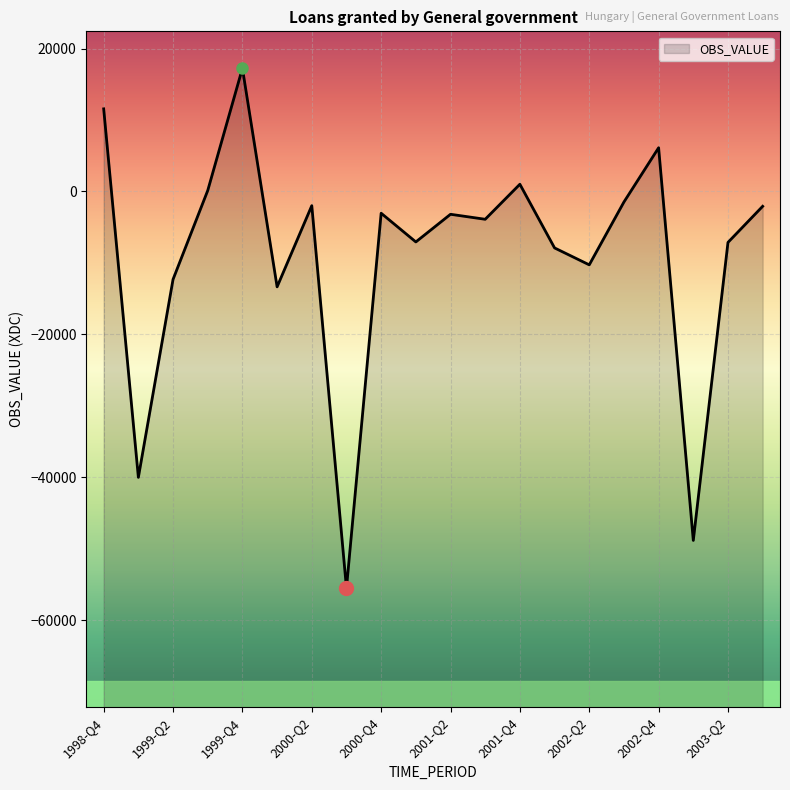

Reading left to right, transcribe all the data shown in this chart.

11558	-40026	-12310	129	17240	-13356	-1994	-55533	-3051	-7069	-3198	-3897	1007	-7908	-10276	-1481	6113	-48853	-7134	-2082